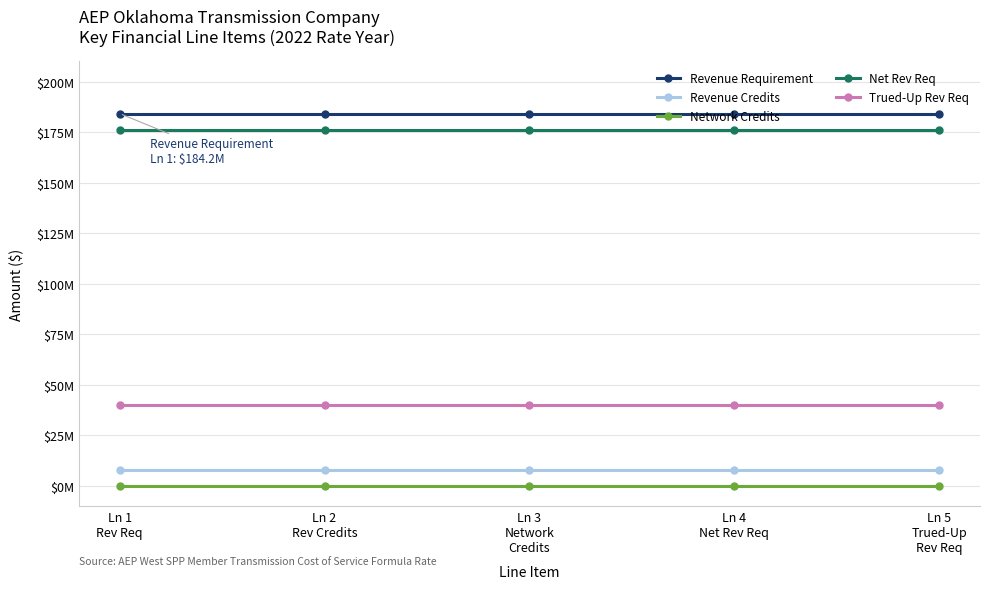

Reading left to right, list all the values displayed in this chart.

Revenue Requirement: Ln 1
Rev Req=184155821.5	Ln 2
Rev Credits=184155821.5	Ln 3
Network
Credits=184155821.5	Ln 4
Net Rev Req=184155821.5	Ln 5
Trued-Up
Rev Req=184155821.5
Revenue Credits: Ln 1
Rev Req=7897220.3	Ln 2
Rev Credits=7897220.3	Ln 3
Network
Credits=7897220.3	Ln 4
Net Rev Req=7897220.3	Ln 5
Trued-Up
Rev Req=7897220.3
Network Credits: Ln 1
Rev Req=0.0	Ln 2
Rev Credits=0.0	Ln 3
Network
Credits=0.0	Ln 4
Net Rev Req=0.0	Ln 5
Trued-Up
Rev Req=0.0
Net Rev Req: Ln 1
Rev Req=176258601.2	Ln 2
Rev Credits=176258601.2	Ln 3
Network
Credits=176258601.2	Ln 4
Net Rev Req=176258601.2	Ln 5
Trued-Up
Rev Req=176258601.2
Trued-Up Rev Req: Ln 1
Rev Req=39969241.2	Ln 2
Rev Credits=39969241.2	Ln 3
Network
Credits=39969241.2	Ln 4
Net Rev Req=39969241.2	Ln 5
Trued-Up
Rev Req=39969241.2